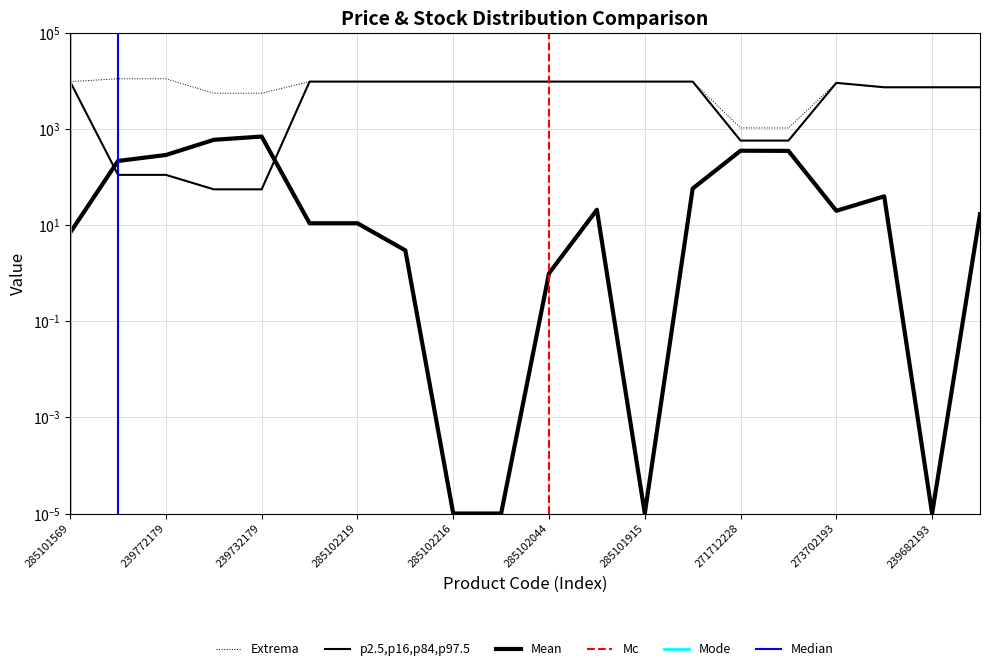

Is it true that Залишок equals 0.0 at 285101915?

False